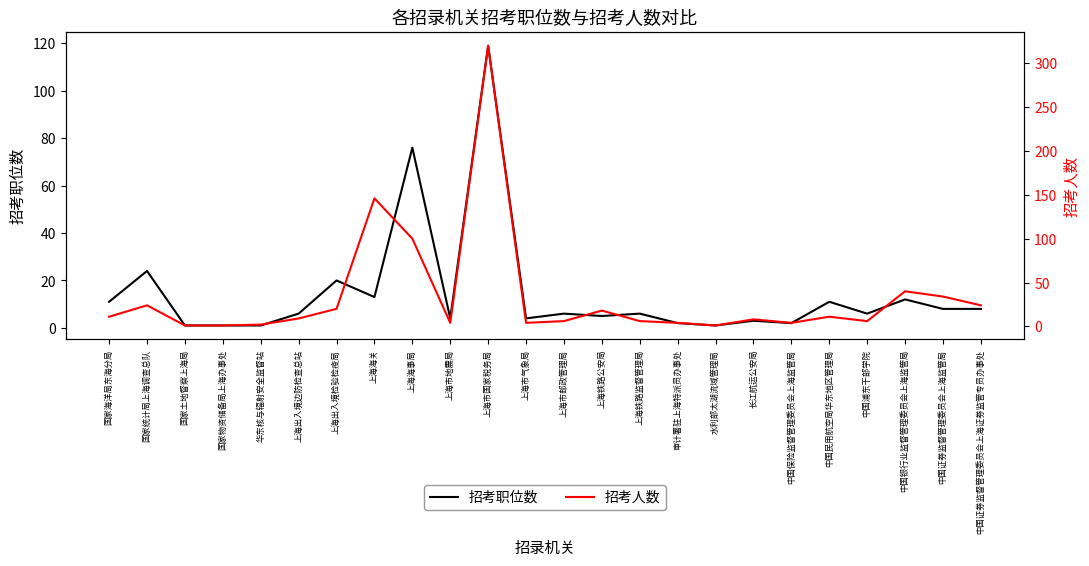

What position from the right is 水利部太湖流域管理局?

8